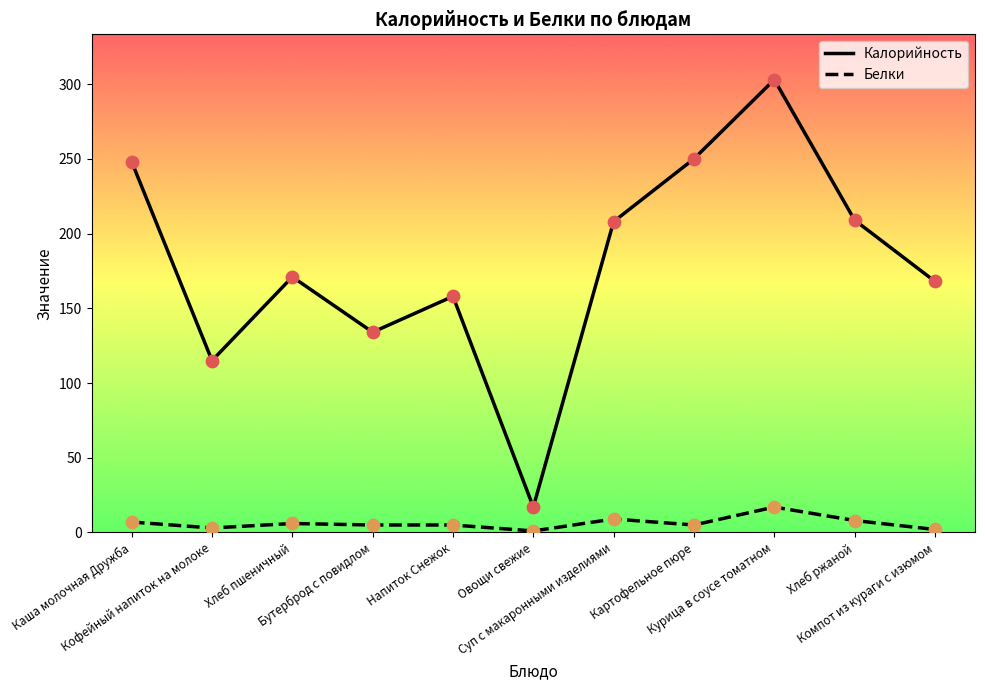

True or false: Белки and Калорийность cross at least once.

False